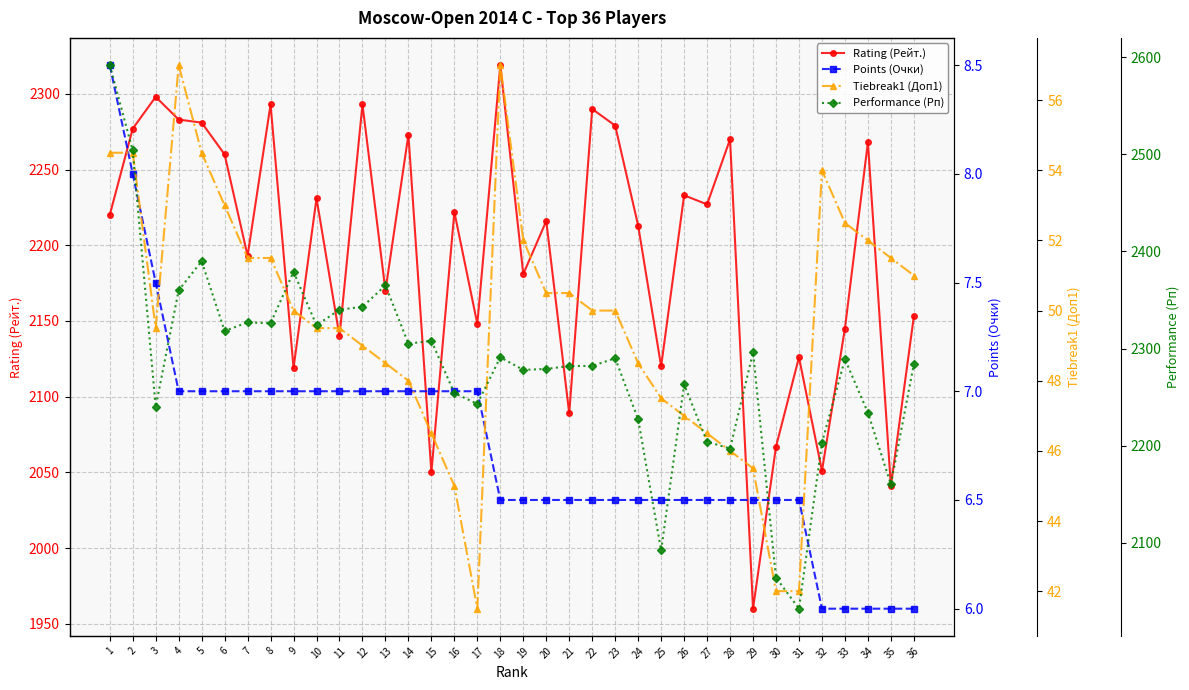

What is the difference between the Tiebreak1 (Доп1) values at 27 and 20?

4.0